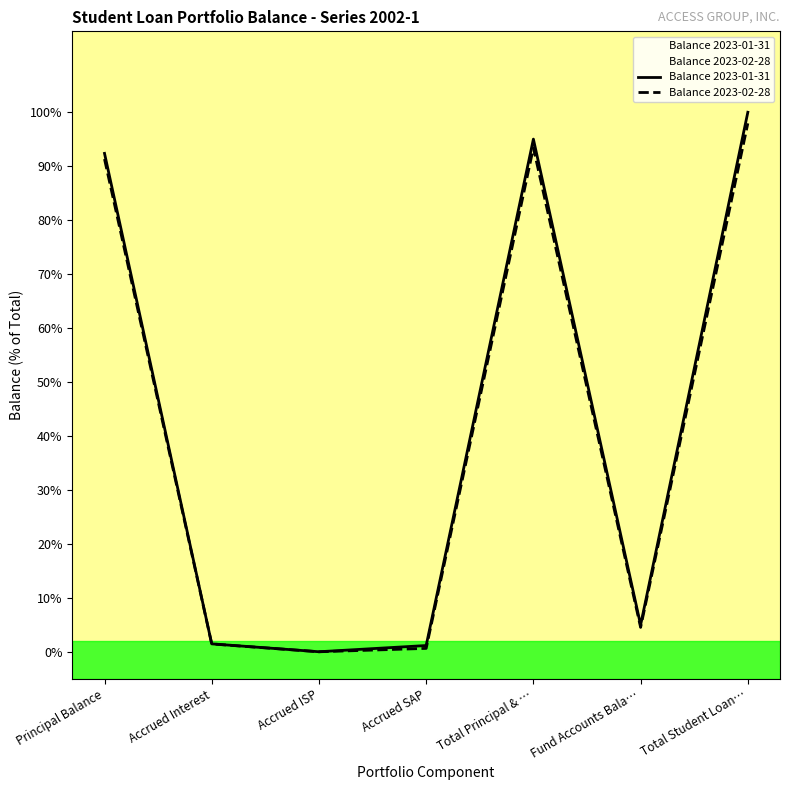

At Fund Accounts Bala…, list the series in order from largest to smallest.

Balance 2023-01-31, Balance 2023-02-28